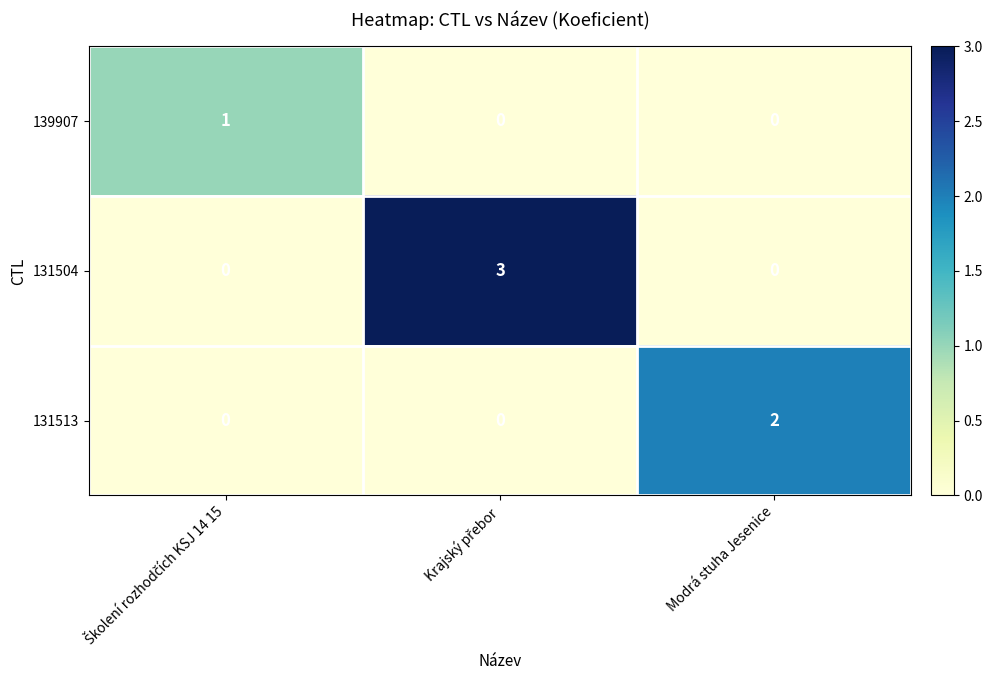

Rank the series by their average value, from lowest to highest.

139907, 131513, 131504